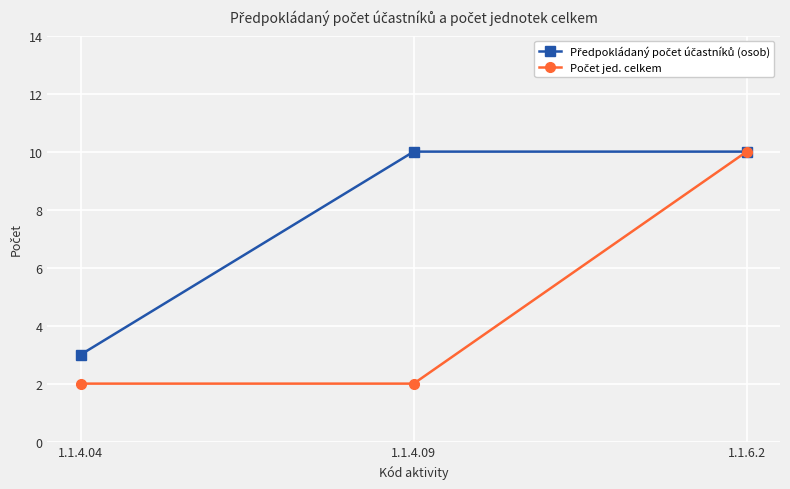

What is the greatest value displayed?

10